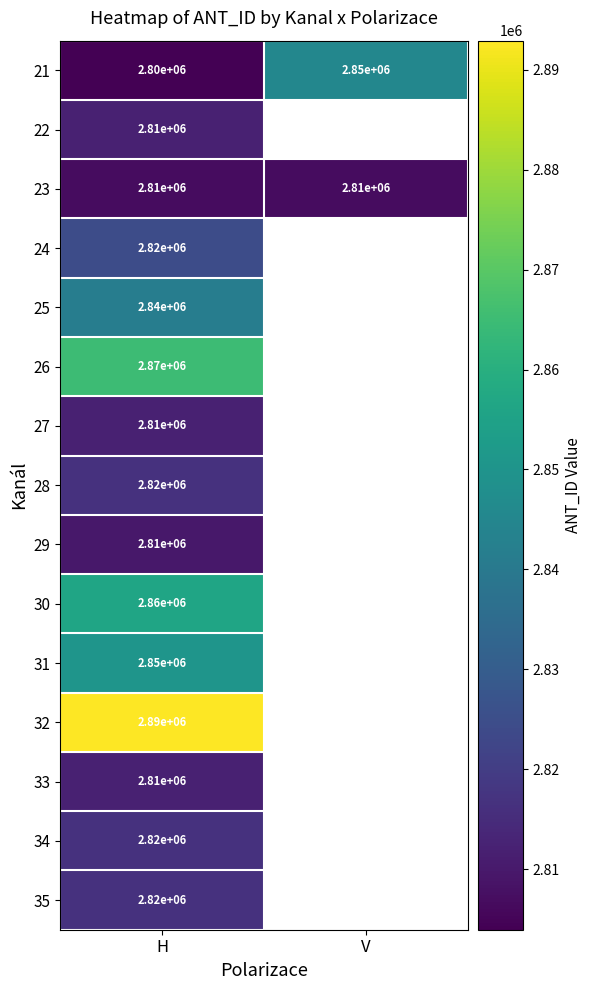

Between V and H, which is larger?

V